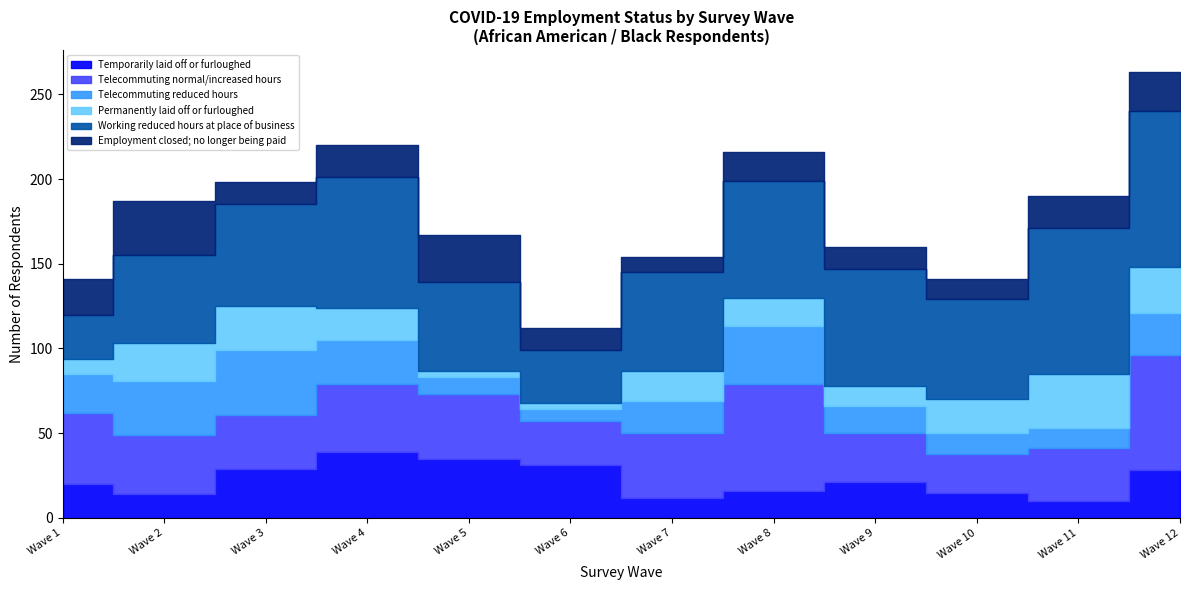

True or false: Telecommuting normal/increased hours has a value of 57 at Wave 3.

False